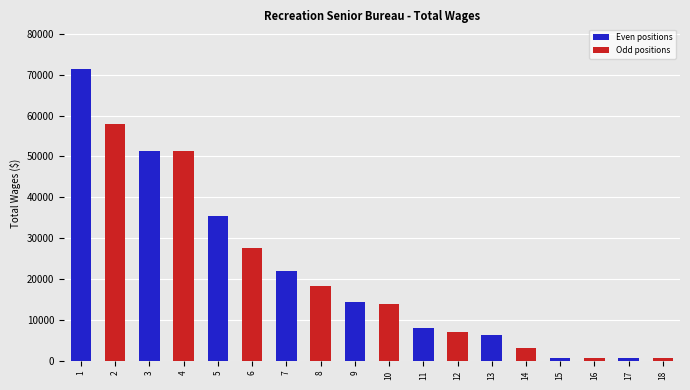

Count the number of categories in the chart.

18